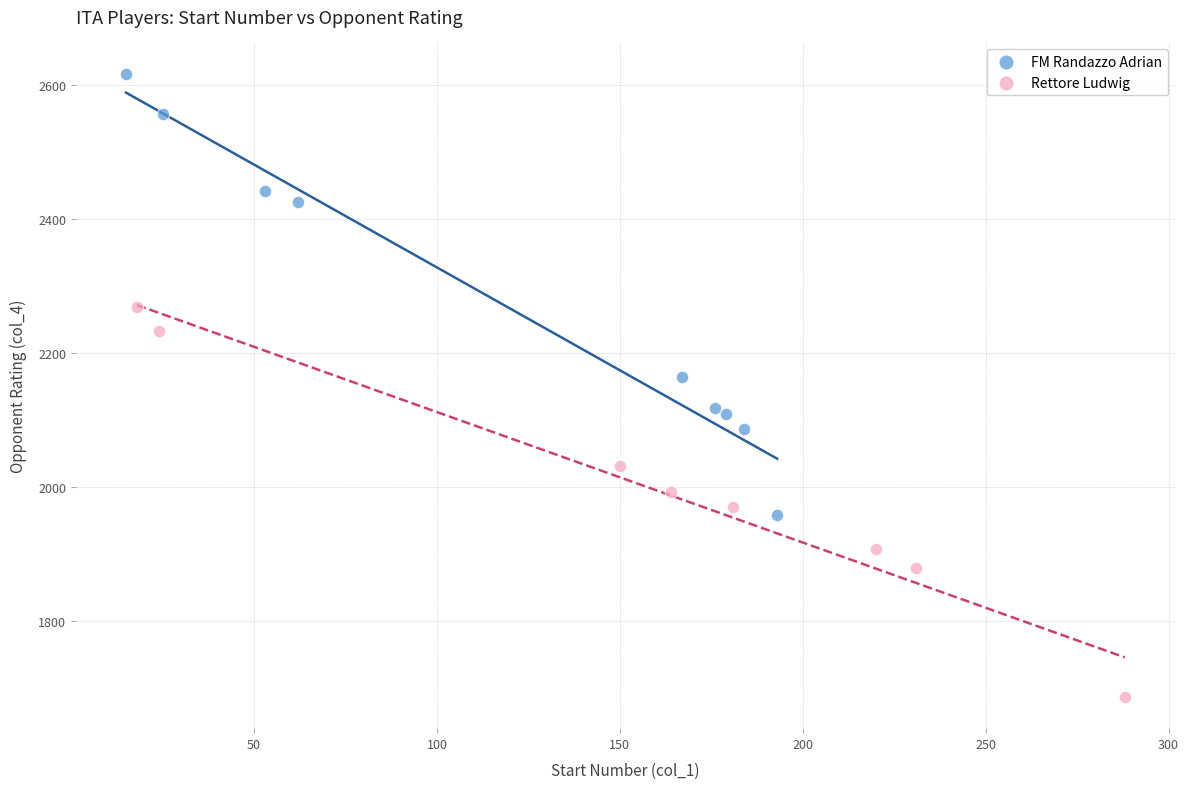

Which series contains the lowest Y value?

Rettore Ludwig